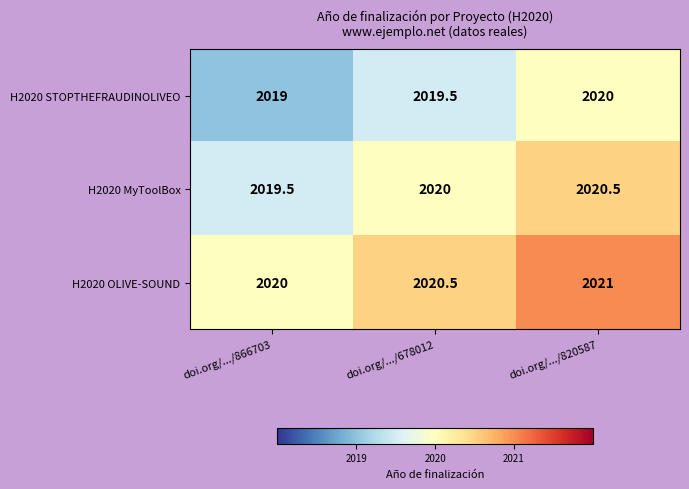

The H2020 STOPTHEFRAUDINOLIVEO series shows 2020.0 at doi.org/.../820587. True or false?

True